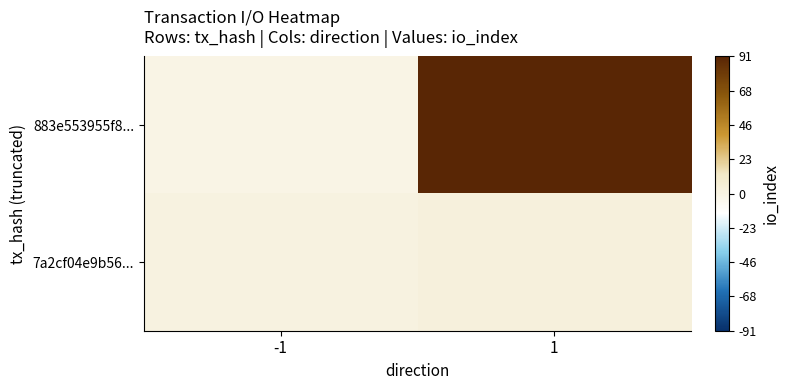

Rank the series at 1 from highest to lowest value.

883e553955f8..., 7a2cf04e9b56...